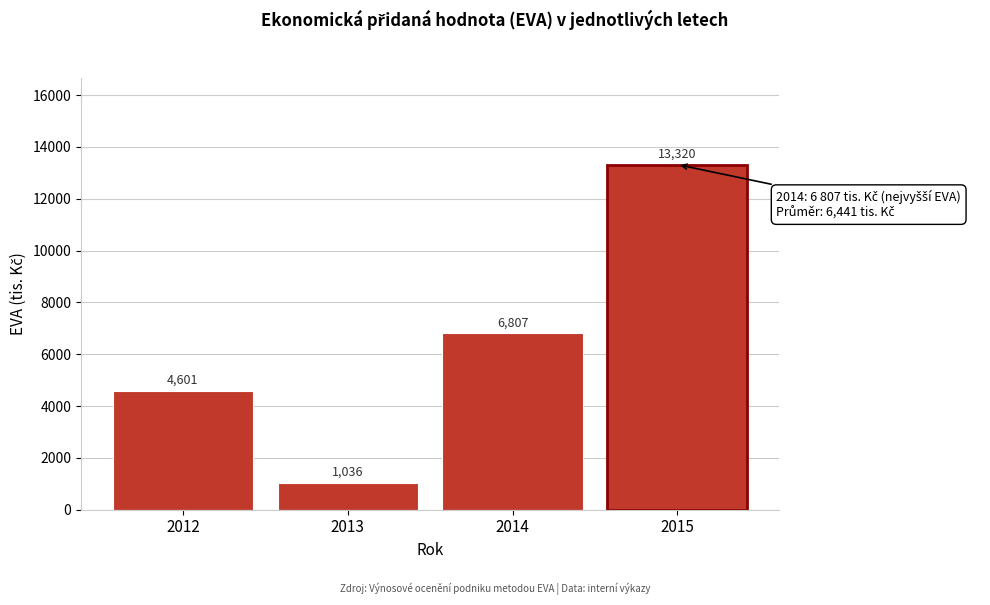

What is the minimum value shown in the chart?

1035.7